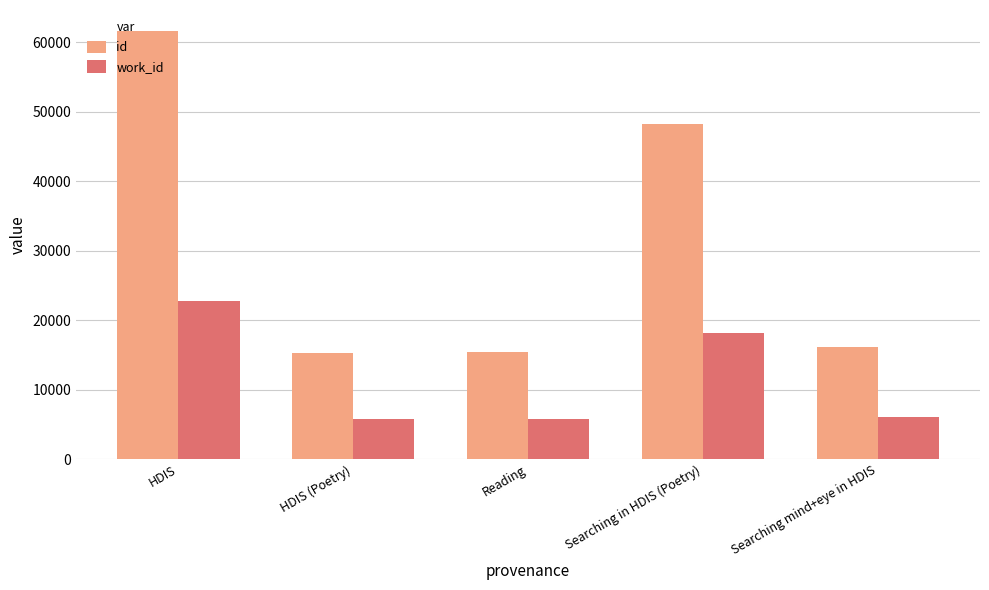

List the series in order of their overall mean, highest first.

id, work_id